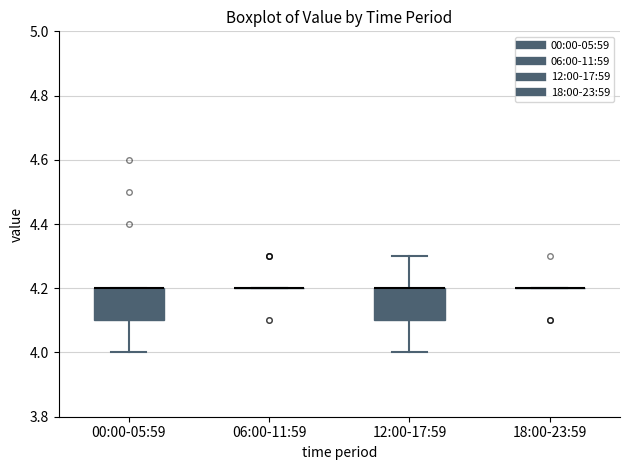

Reading left to right, transcribe this box plot: for each box, give where its median line is, the range the box spans, and where its two whiskers end, as read against the y-axis. The values are not printed on the chart, so give them approximately, as read against the axis.

00:00-05:59: median 4.2 (drawn on the box's upper edge), box 4.1 to 4.2, whiskers 4.0 to 4.2
06:00-11:59: box collapsed to a line at 4.2, whiskers 4.2 to 4.2
12:00-17:59: median 4.2 (drawn on the box's upper edge), box 4.1 to 4.2, whiskers 4.0 to 4.3
18:00-23:59: box collapsed to a line at 4.2, whiskers 4.2 to 4.2